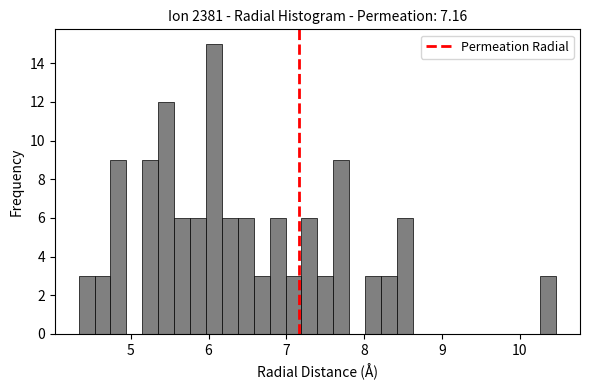

Around what value on the x-axis is the tallest bar? Give the approximate position of its centre, as read against the axis.

6.1